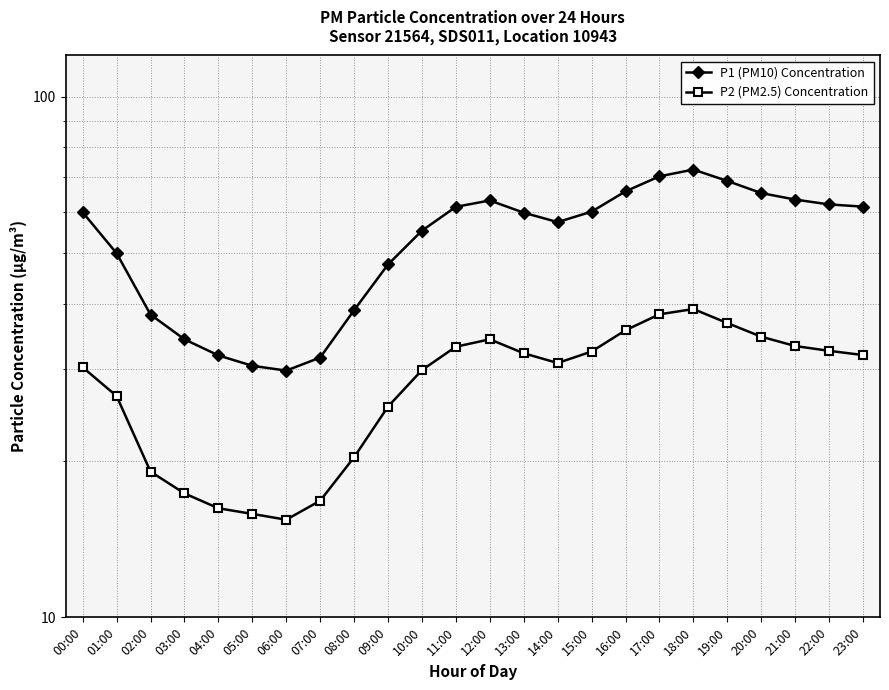

What position from the right is 00:00?

24